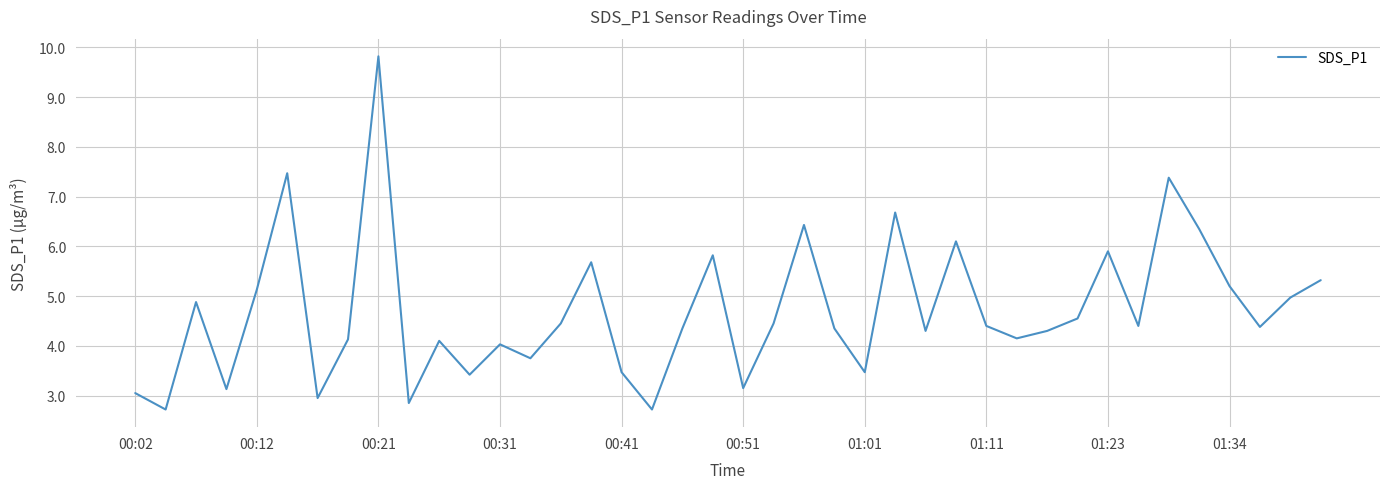

What is the difference between the maximum and minimum values?

7.1